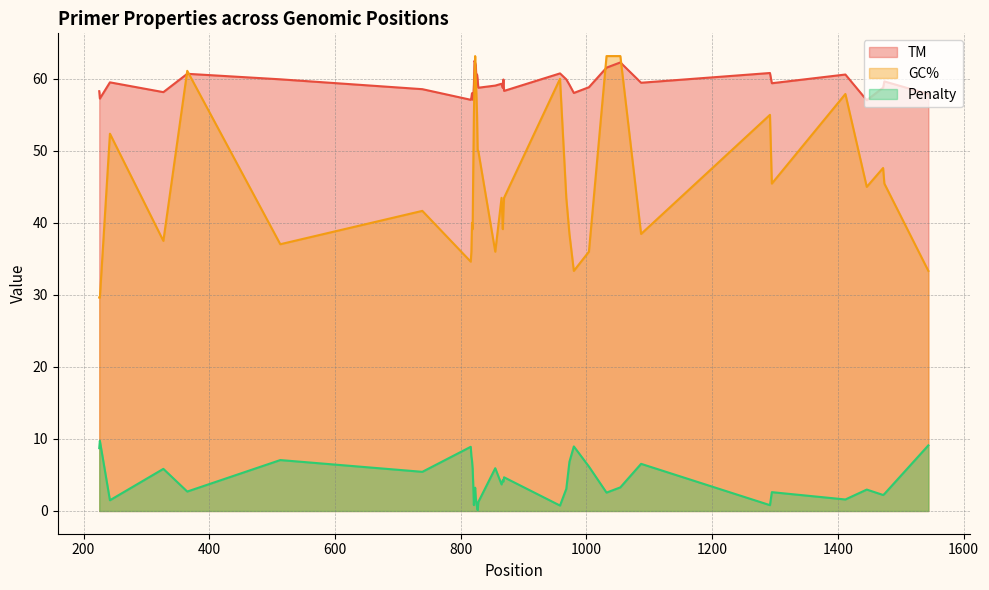

Reading left to right, what are all the values shown in this chart?

TM: 225=58.3	226=57.3	242=59.5	327=58.2	365=60.7	513=59.9	739=58.6	816=57.1	817=57.4	818=58.0	819=57.1	820=57.5	821=59.2	822=62.5	823=62.2	824=61.9	825=60.0	826=60.6	827=59.9	828=58.8	855=59.1	865=59.3	867=58.7	868=59.9	869=58.3	958=60.8	968=59.9	973=59.2	980=58.0	1004=58.8	1032=61.6	1054=62.3	1087=59.5	1292=60.8	1295=59.4	1412=60.6	1446=57.0	1472=58.8	1474=59.6	1544=57.9
GC%: 225=29.6	226=29.6	242=52.4	327=37.5	365=61.1	513=37.0	739=41.7	816=34.6	817=36.0	818=40.0	819=39.1	820=47.6	821=55.0	822=60.0	823=63.2	824=60.0	825=57.9	826=55.0	827=50.0	828=50.0	855=36.0	865=43.5	867=39.1	868=41.7	869=43.5	958=60.0	968=43.5	973=38.5	980=33.3	1004=36.0	1032=63.2	1054=63.2	1087=38.5	1292=55.0	1295=45.5	1412=57.9	1446=45.0	1472=47.6	1474=45.5	1544=33.3
Penalty: 225=8.7	226=9.7	242=1.5	327=5.8	365=2.7	513=7.1	739=5.4	816=8.9	817=7.6	818=7.0	819=5.9	820=3.6	821=0.8	822=2.5	823=3.2	824=1.9	825=1.0	826=0.6	827=0.1	828=1.2	855=5.9	865=3.7	867=4.3	868=4.1	869=4.7	958=0.8	968=3.1	973=6.8	980=9.0	1004=6.2	1032=2.6	1054=3.3	1087=6.5	1292=0.8	1295=2.6	1412=1.6	1446=3.0	1472=2.2	1474=2.4	1544=9.1